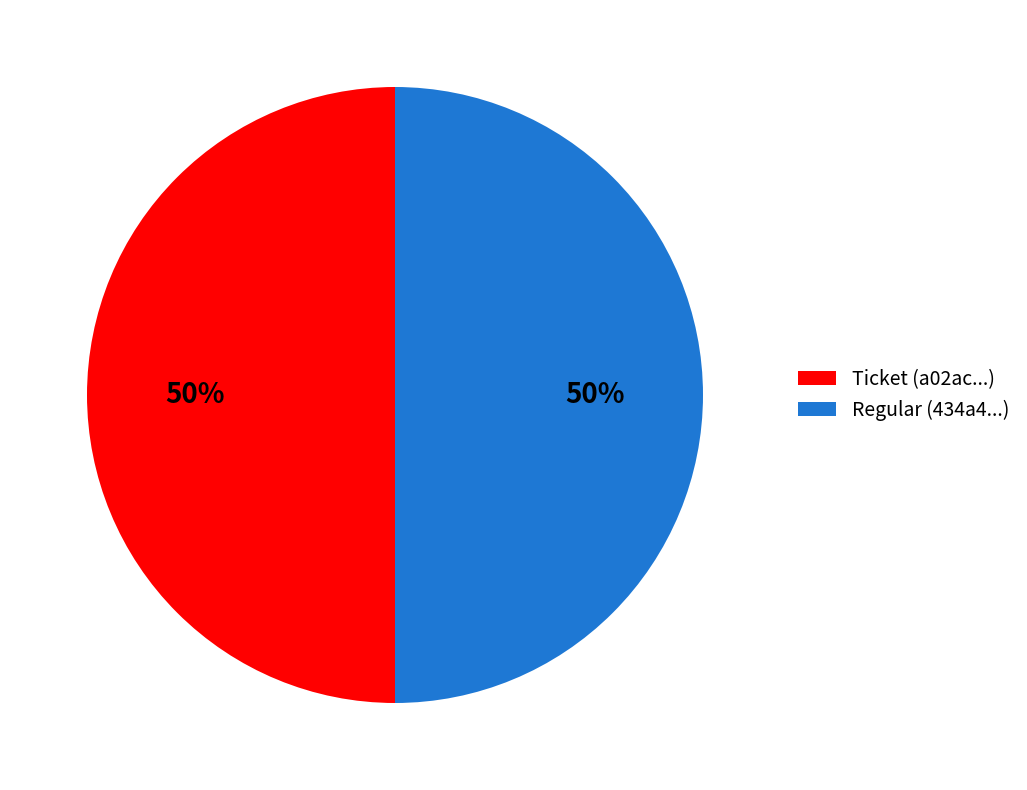

To the nearest percent, what is the combined percentage of Ticket and Regular?

100%